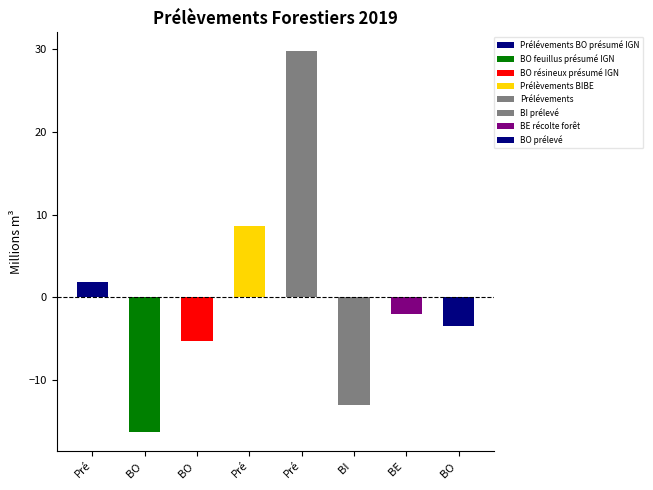

What is the label of the 8th bar from the right?

Pré